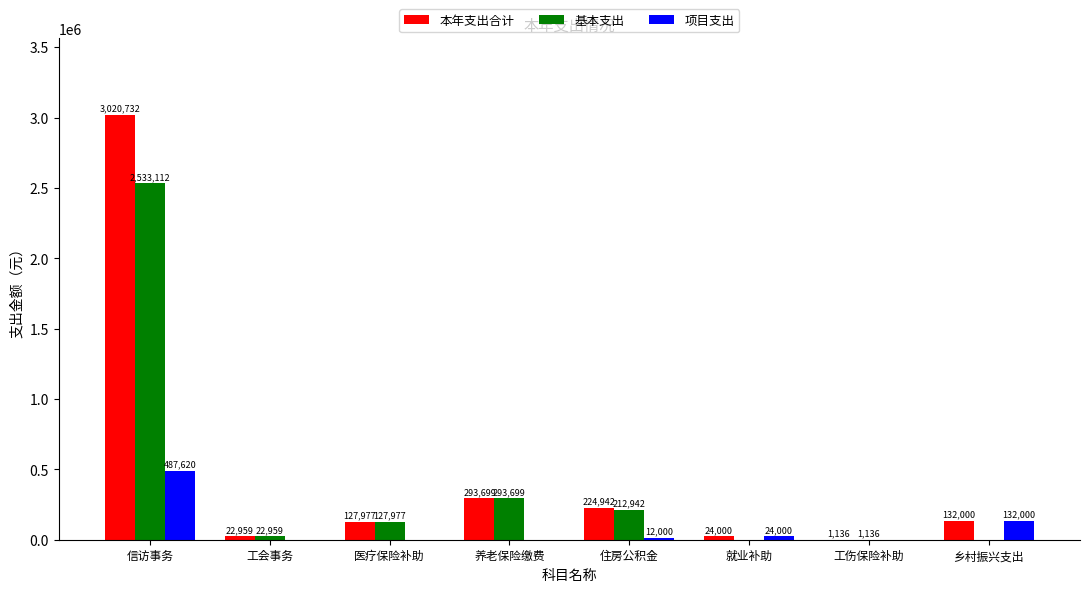

At which category is the sum across all series the highest?

信访事务